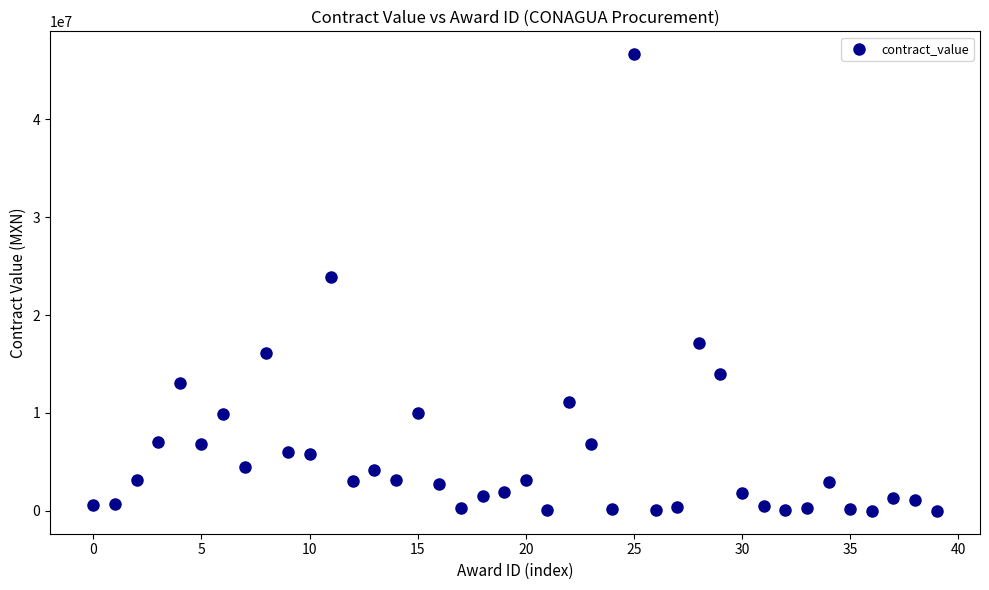

What Y value in the scatter plot is closest to 23324757?

23899960.7